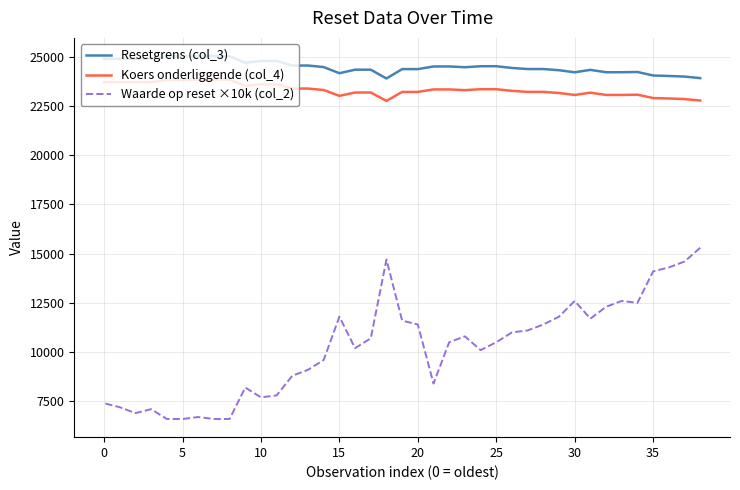

Which series has the widest spread of values?

Waarde op reset ×10k (col_2)